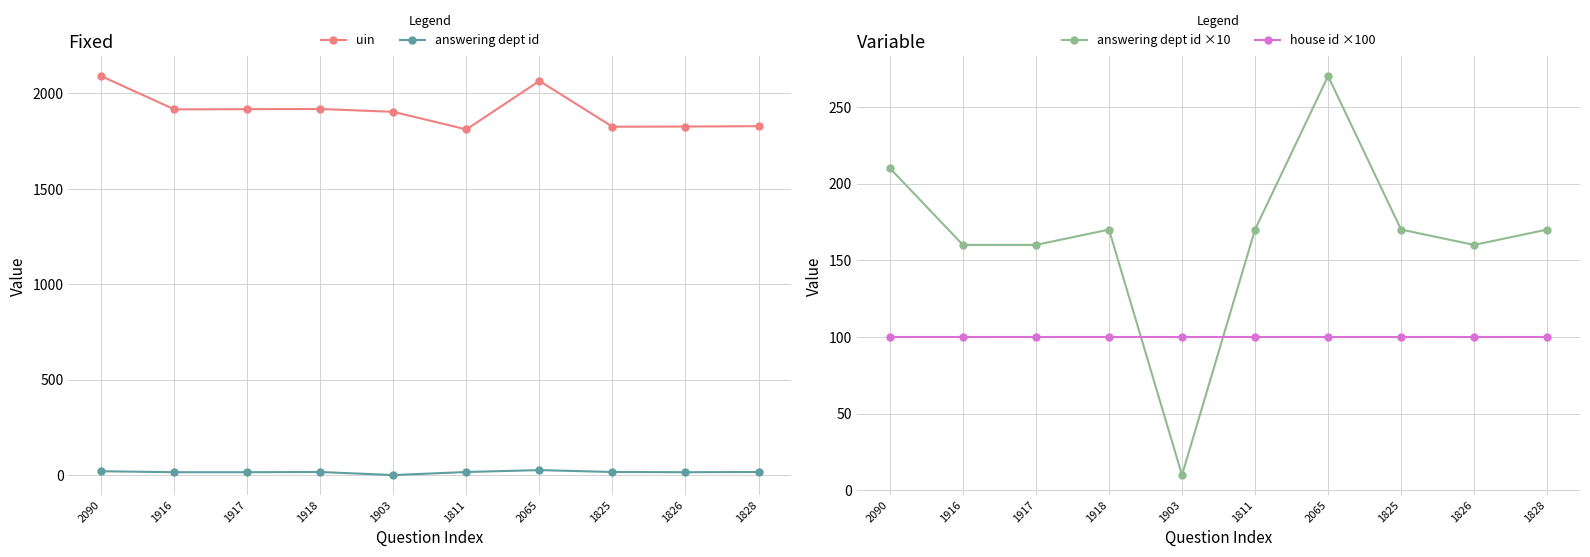

True or false: answering dept id and house id ×100 cross at least once.

False